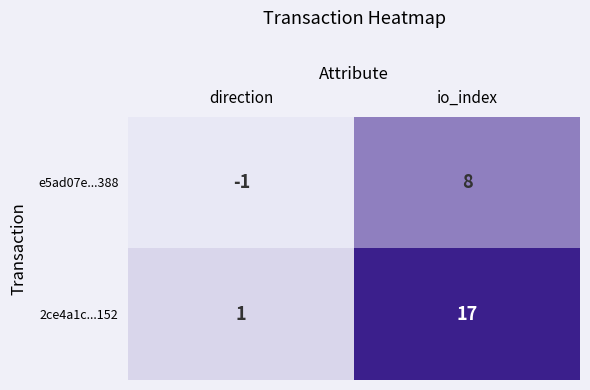

Which series has the largest total across all categories?

2ce4a1c...152